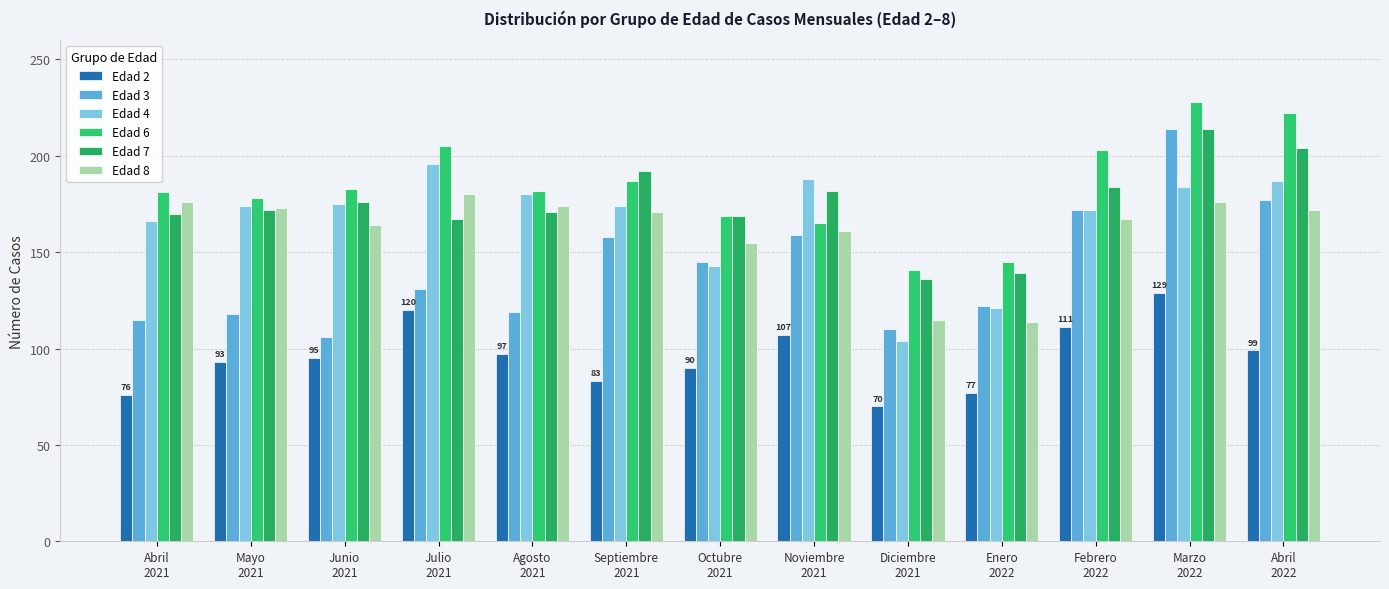

At which label does Edad 6 first exceed 182?

Junio
2021